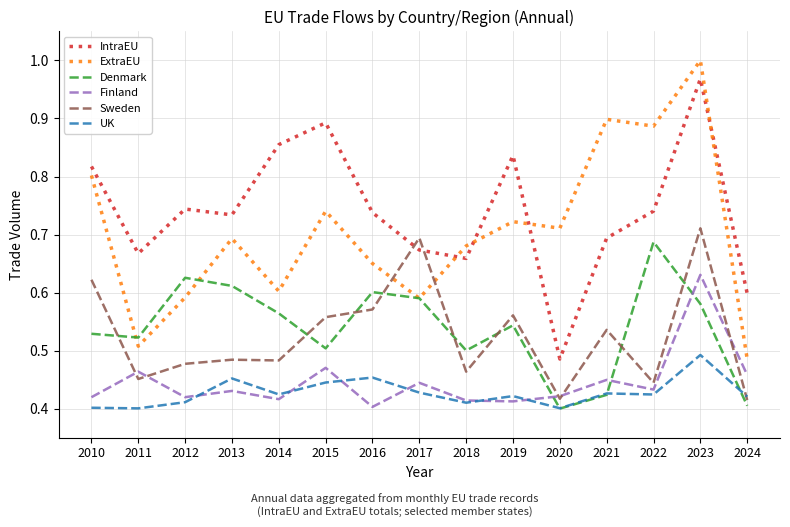

What is the total value across all series at 2019?

3.5